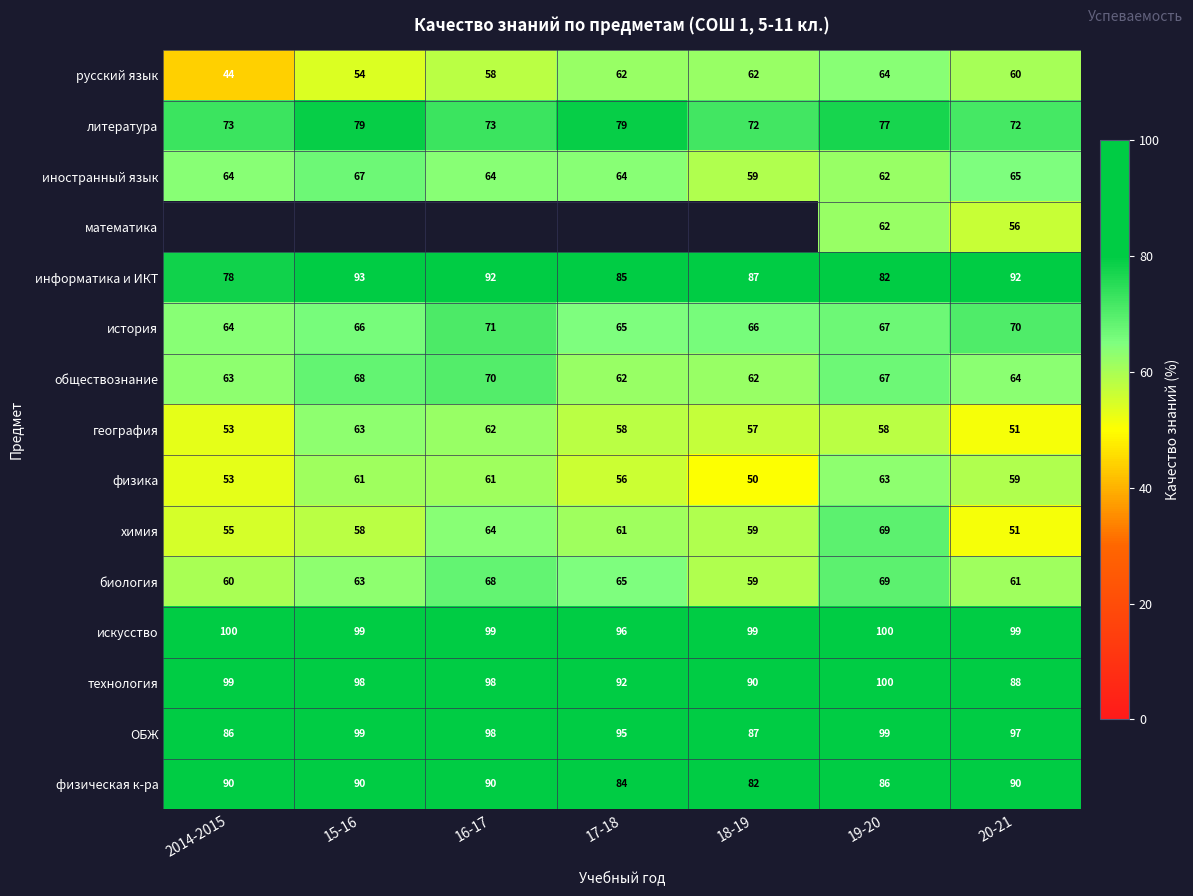

How many categories are shown in the chart?

7